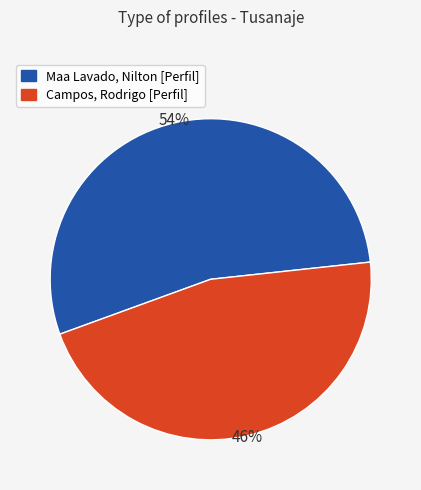

Which has a higher value, Maa Lavado, Nilton [Perfil] or Campos, Rodrigo [Perfil]?

Maa Lavado, Nilton [Perfil]